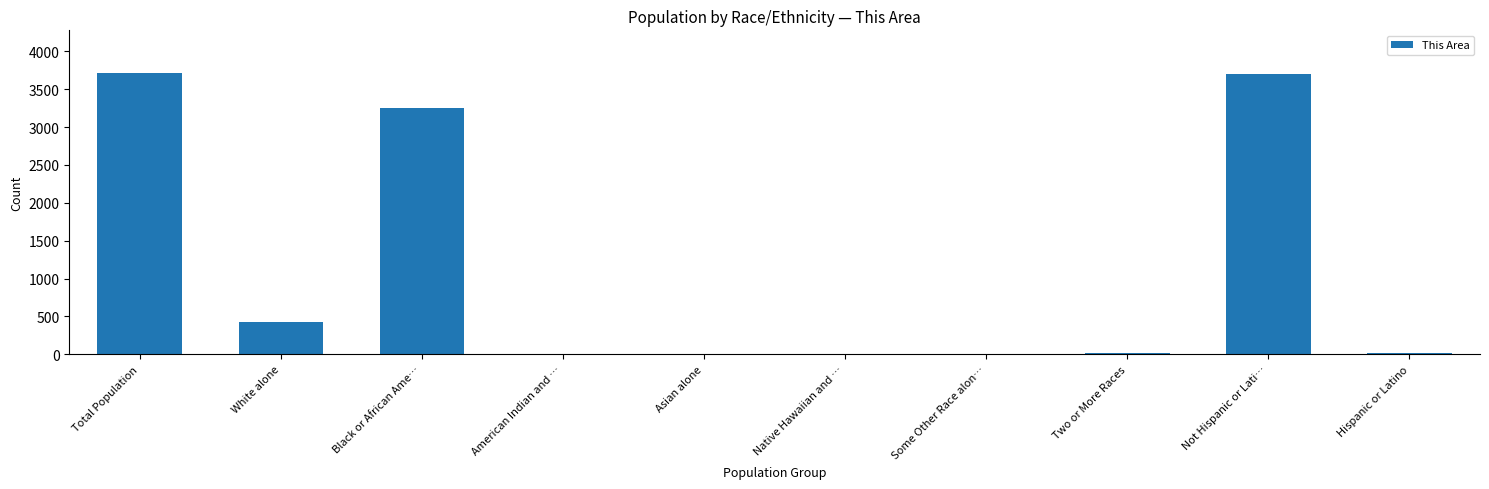

What is the greatest value displayed?

3718